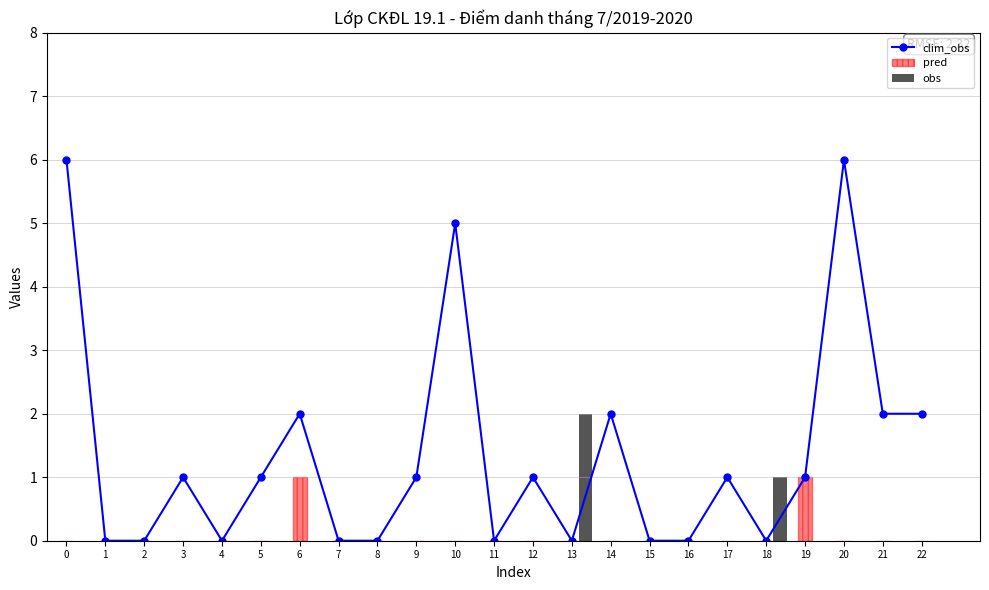

How many groups of bars are there?

23